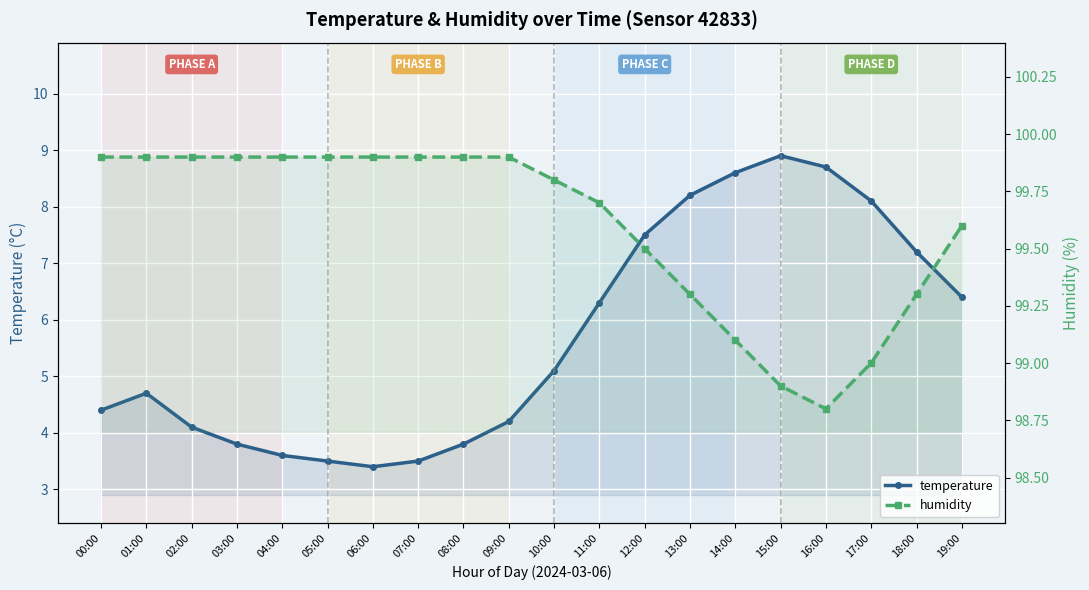

True or false: humidity has more than 2 interior local peaks.

False